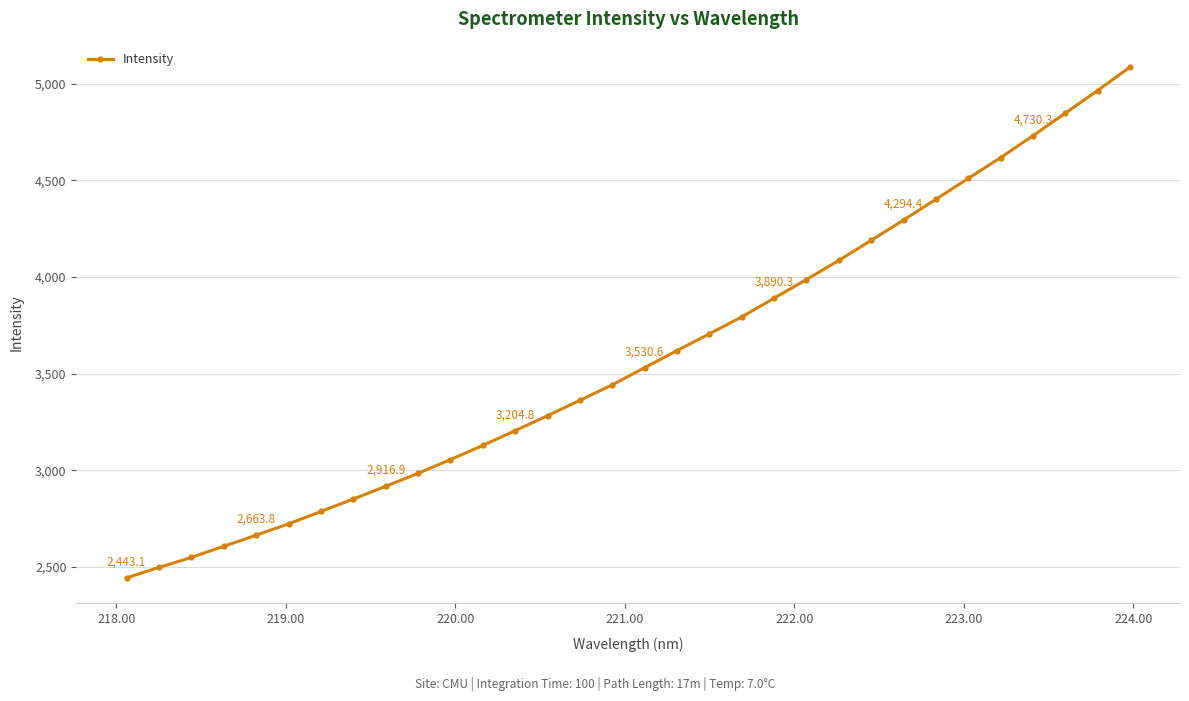

True or false: the data has more than 2 interior local peaks.

False